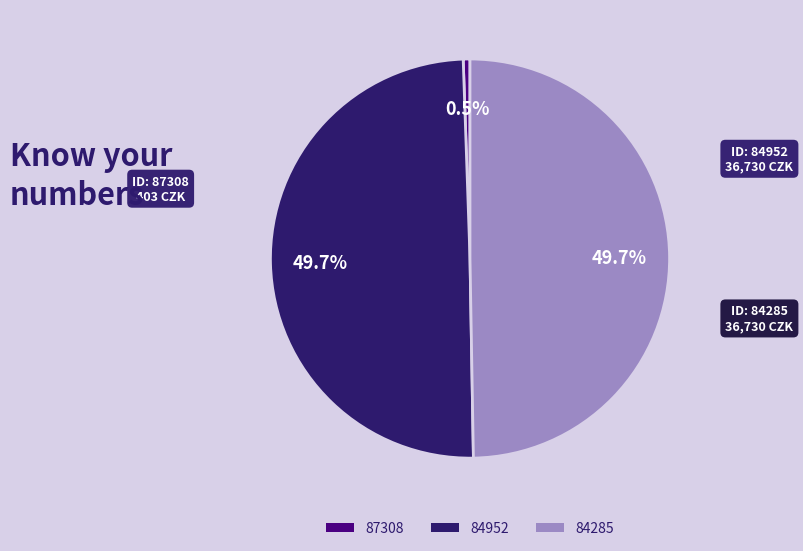

What percentage is the 84285 slice, to the nearest percent?

50%